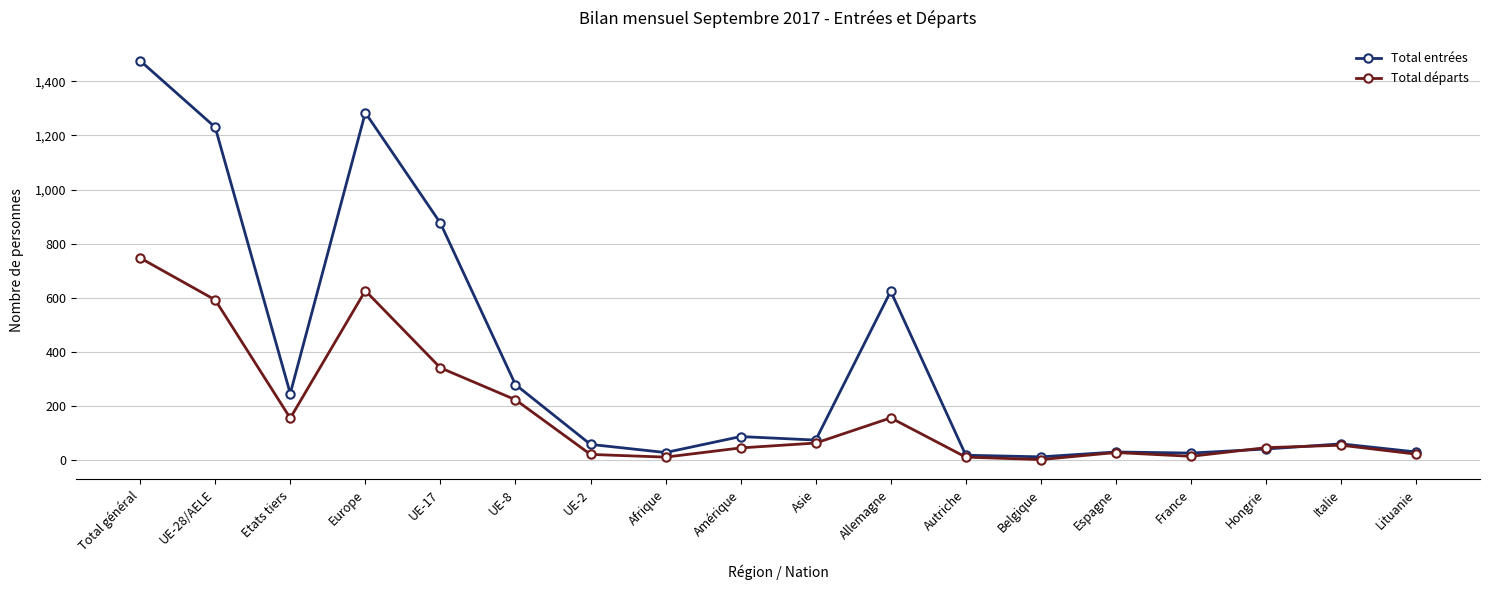

At which label is Total entrées closest to 744?

Allemagne